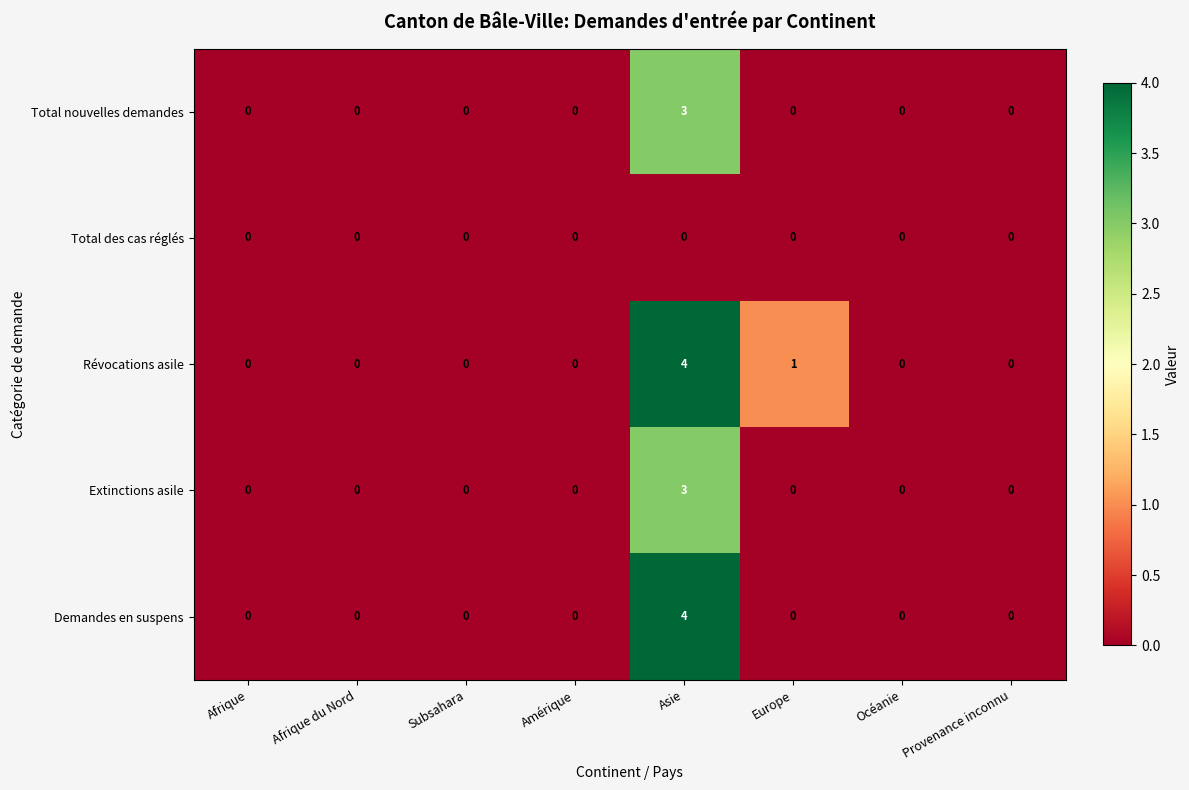

Between Asie and Europe, which series saw the biggest shift?

Demandes en suspens